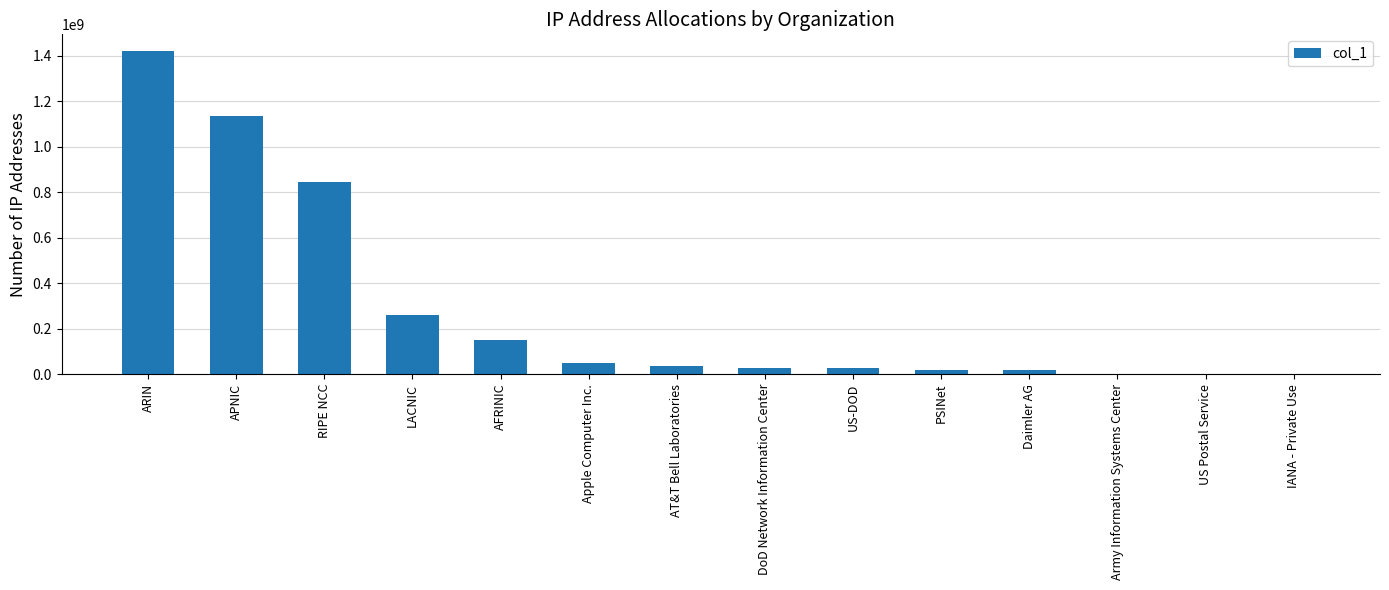

At which label is the value closest to 711792411?

RIPE NCC